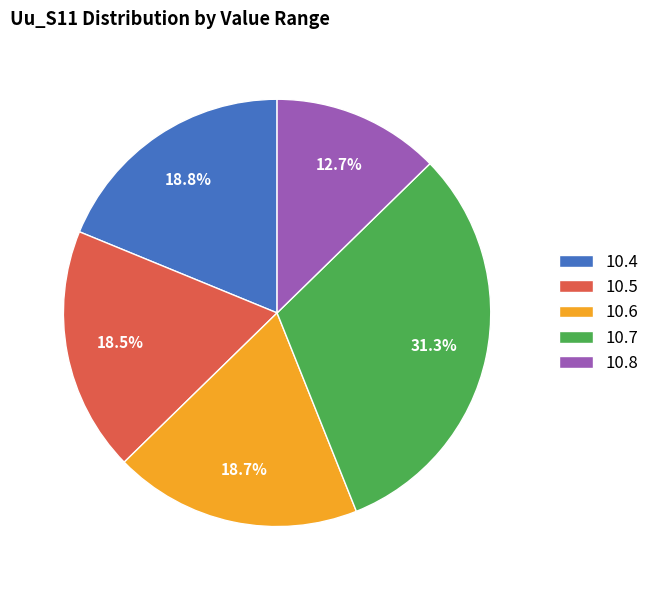

Is the sum of 10.4 and 10.8 greater than half?

No